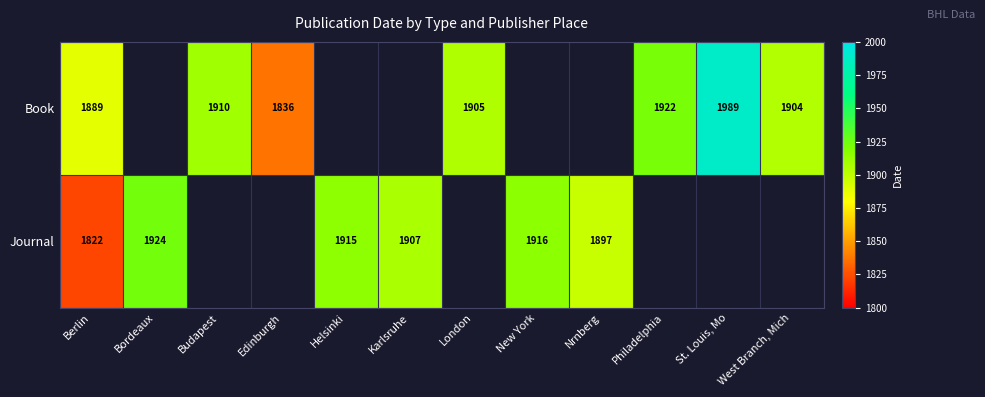

Is the value of Book at West Branch, Mich greater than the value of Journal at Karlsruhe?

No